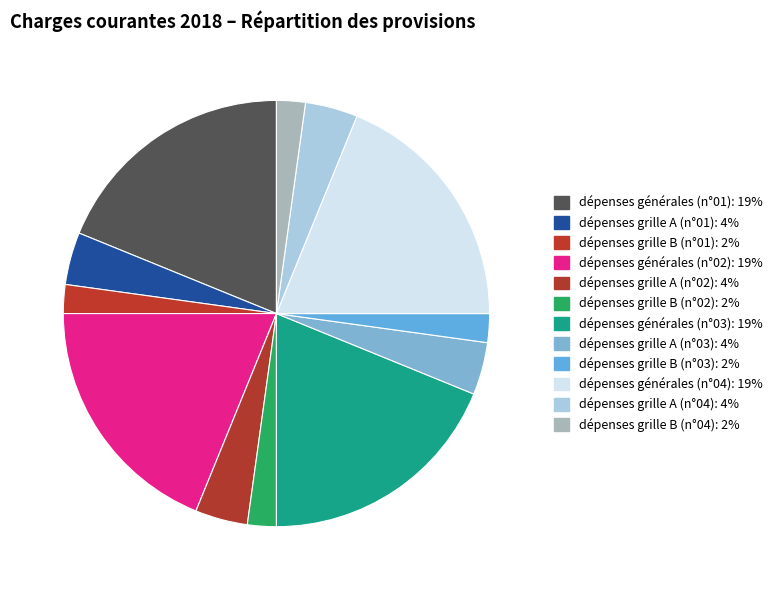

What is the largest slice in the pie chart?

dépenses générales (n°01)